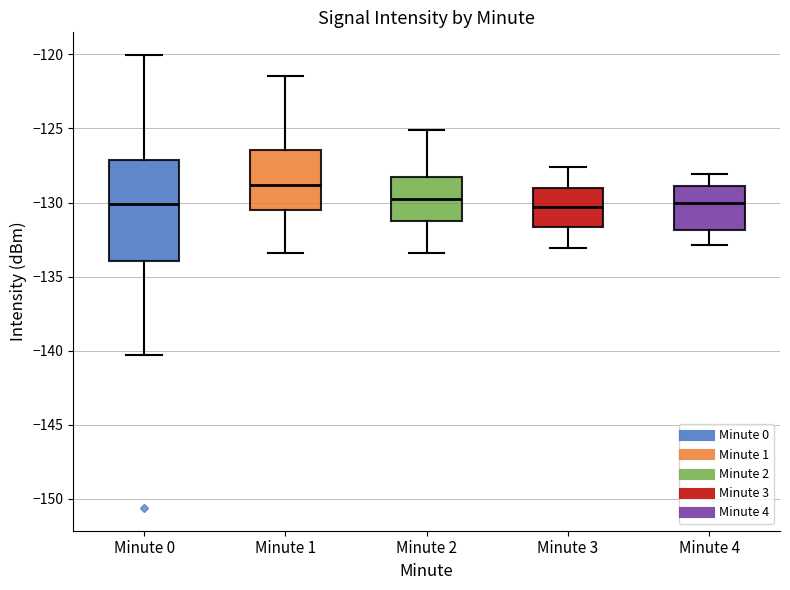

Where does the median line of the box for Minute 2 sit on the y-axis? The values are not printed on the chart, so give them approximately, as read against the axis.

-129.5